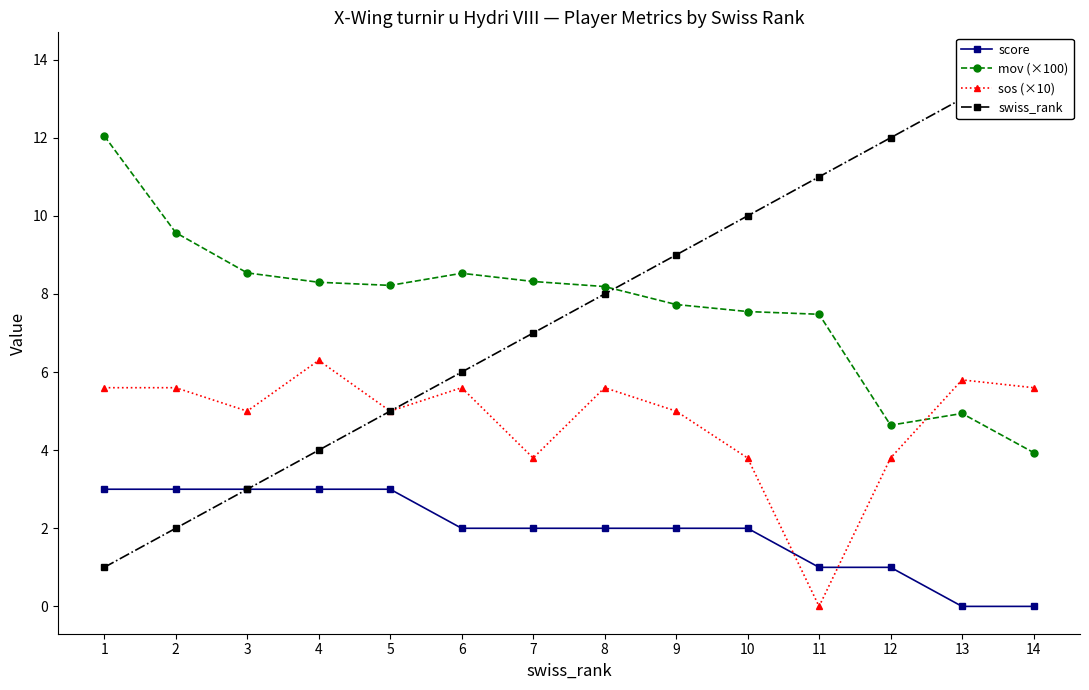

True or false: swiss_rank and score intersect in this chart.

False